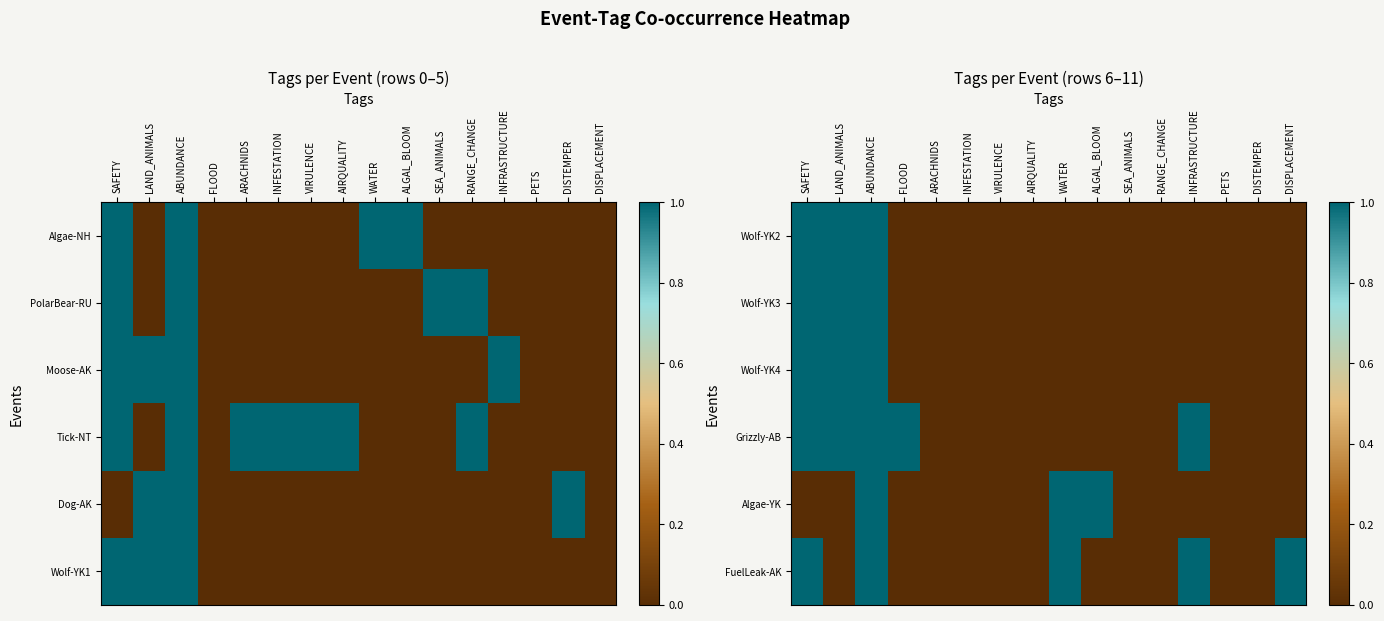

Between WATER and ALGAL_BLOOM, which series saw the biggest shift?

FuelLeak-AK